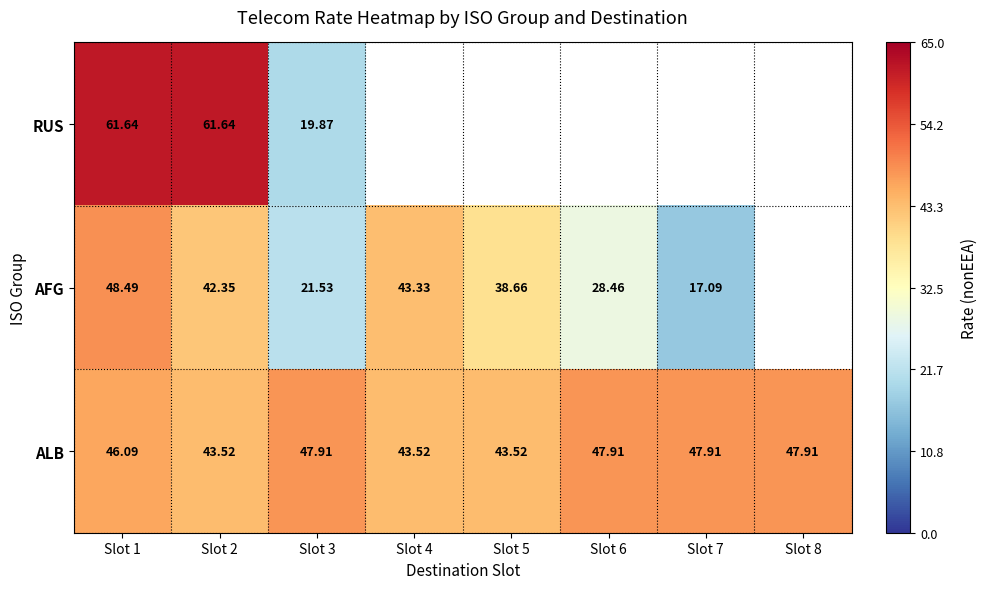

Is the value of AFG at Slot 3 greater than the value of ALB at Slot 7?

No